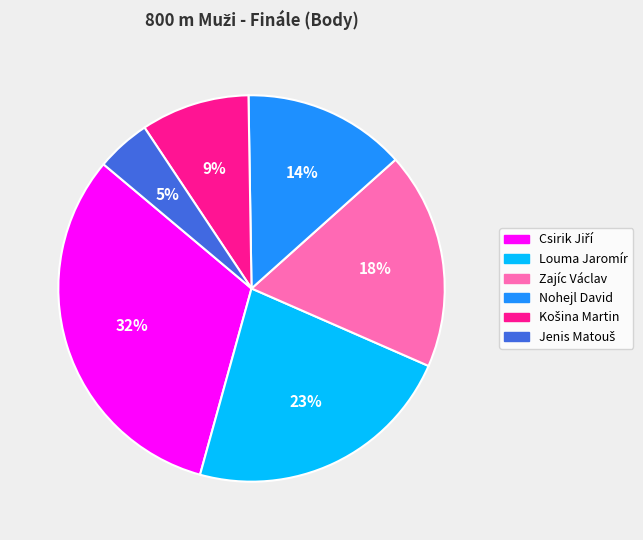

Does any single category account for the majority?

No